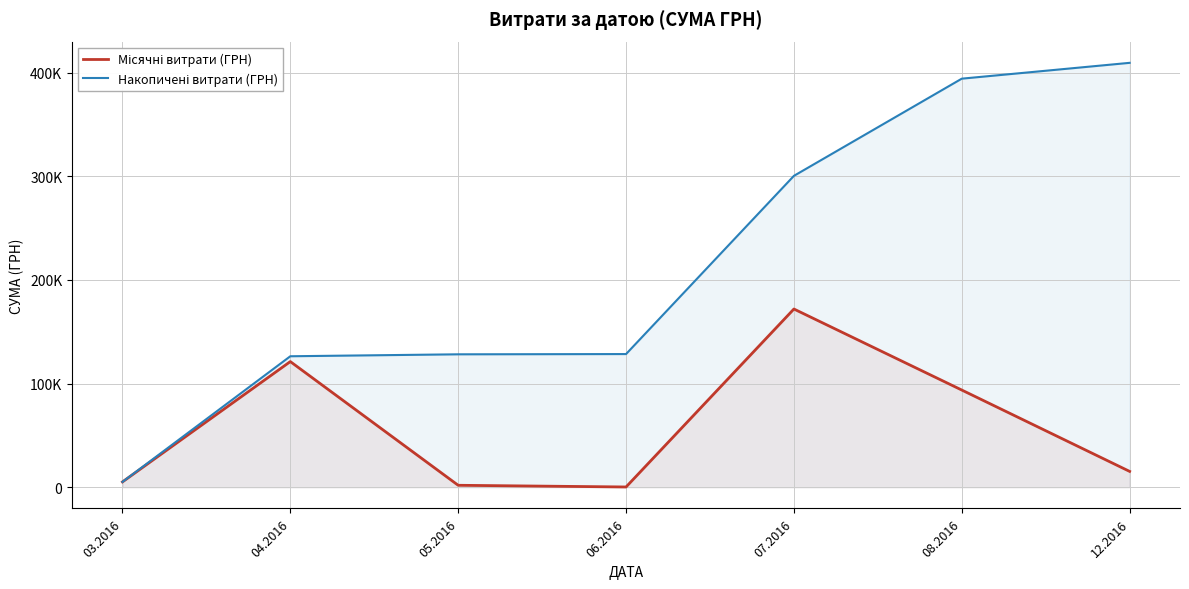

What is the average value of the Накопичені витрати (ГРН) series?

213156.9